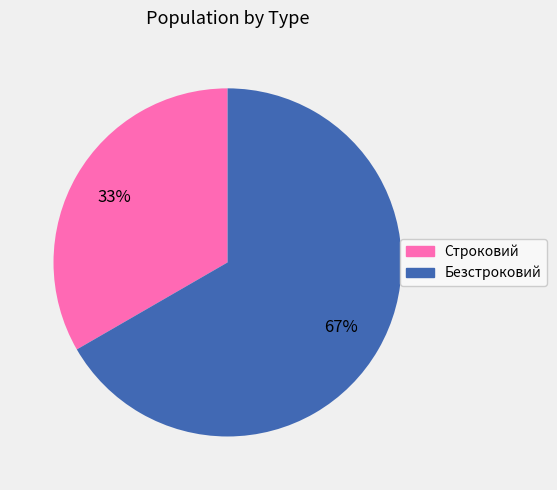

Do Безстроковий and Строковий together represent more than half of the pie?

Yes